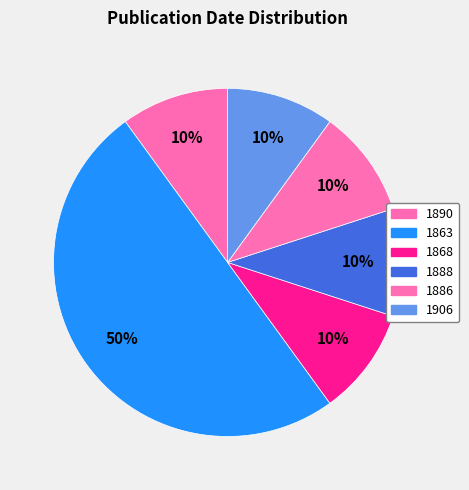

Is the sum of 1868 and 1890 greater than half?

No